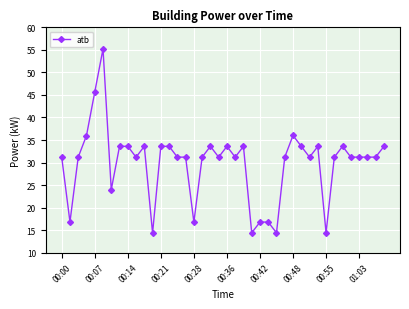

What is the sum of all values?

1192.7